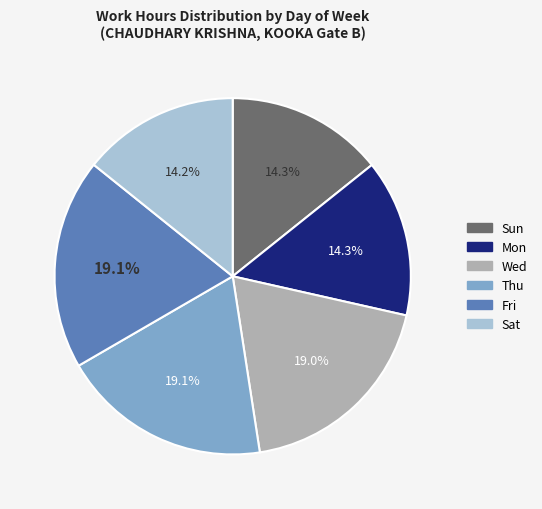

What is the ratio of the value at Fri to the value at Sun?

1.3